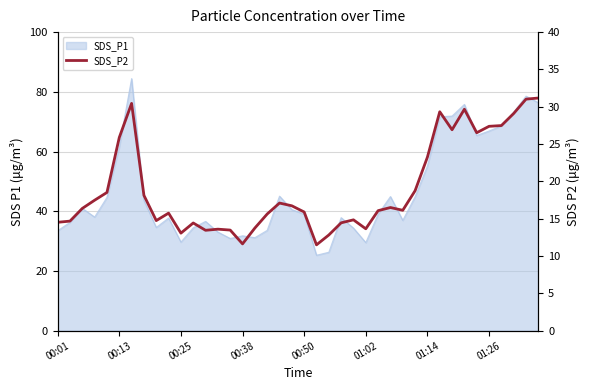

How many data points does each series have?

40